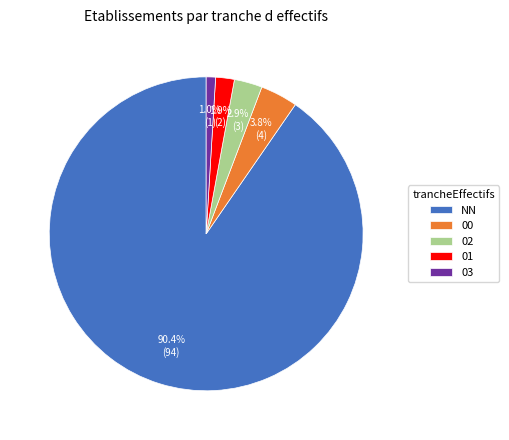

Combined, what portion of the pie is 00 and 03?

4.8%